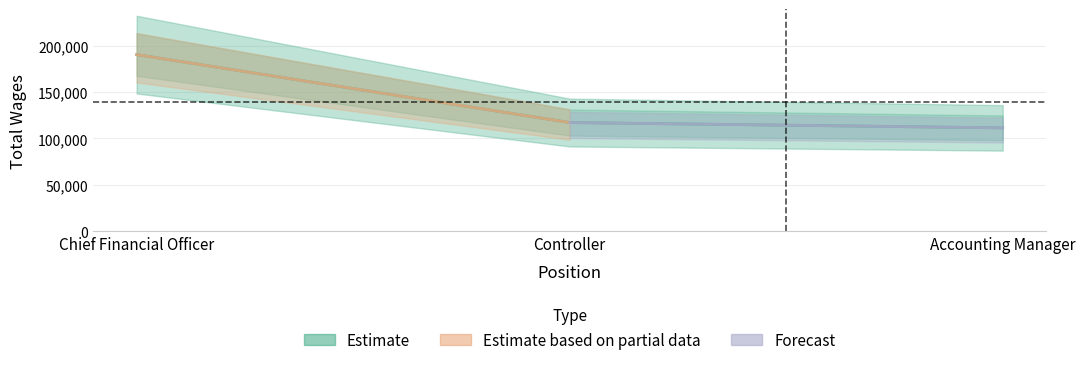

What is the average value?

139543